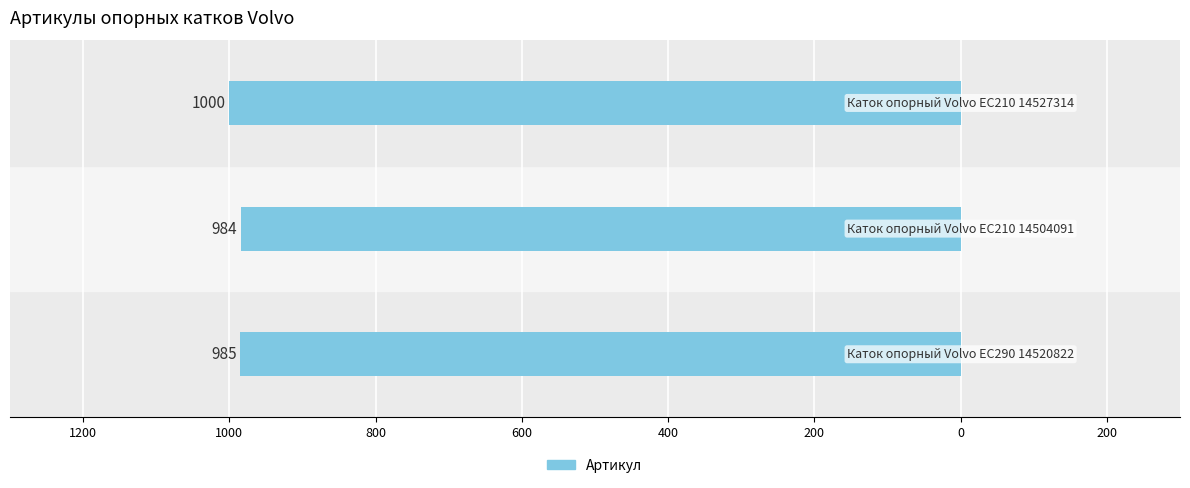

How many series are shown in this chart?

1